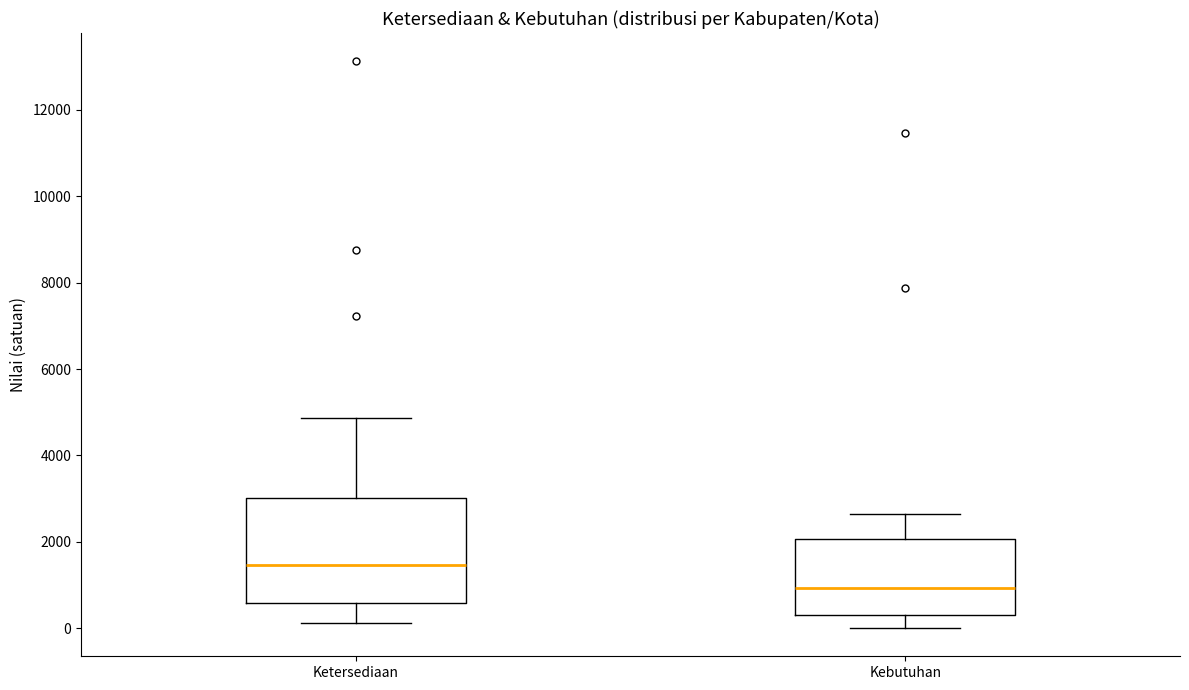

Where does the lower whisker of the box for Ketersediaan end on the y-axis? The values are not printed on the chart, so give them approximately, as read against the axis.

200